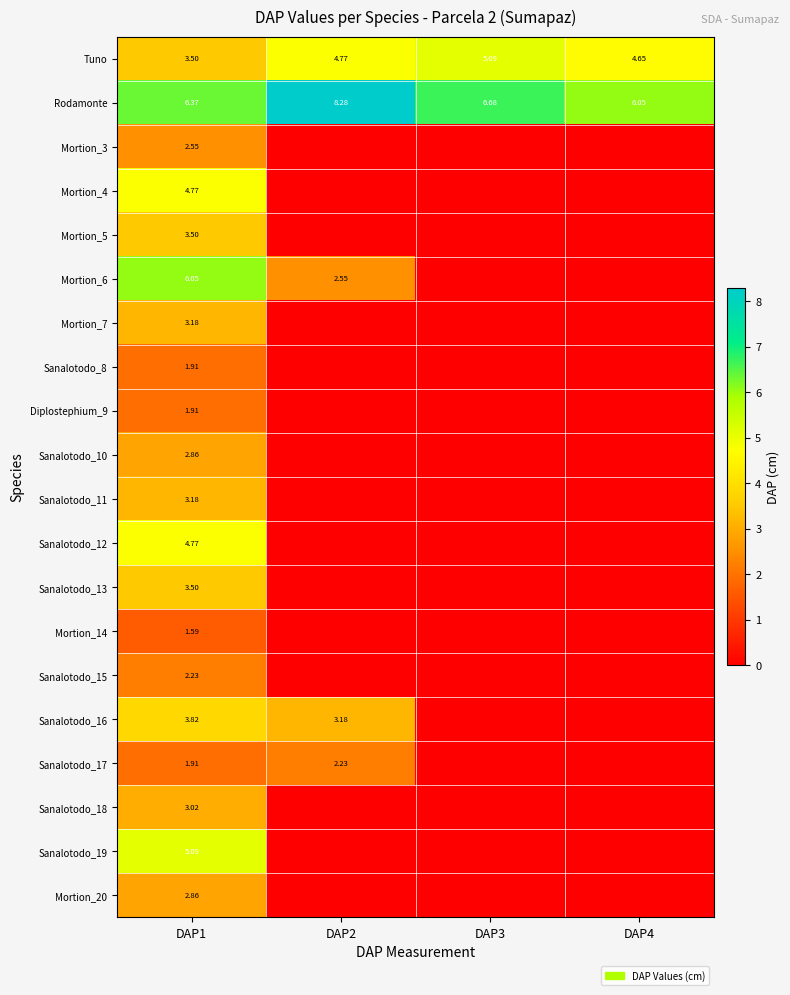

True or false: Mortion_14 has a value of 0.0 at DAP2.

True